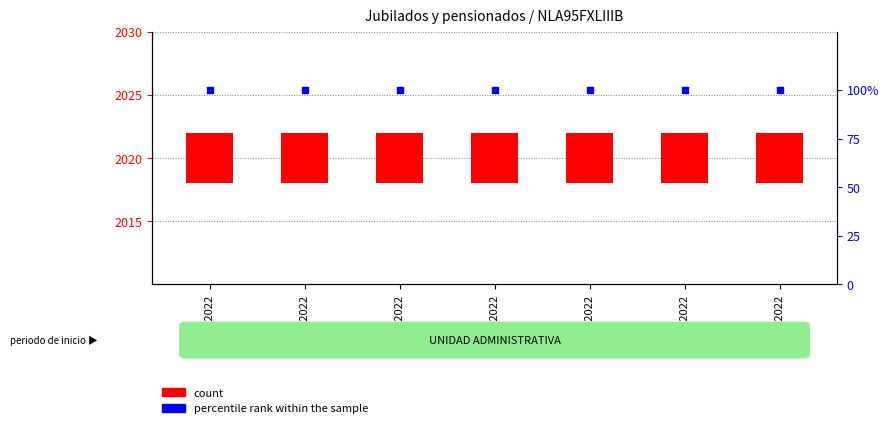

At how many categories does at least one series exceed 12?

7